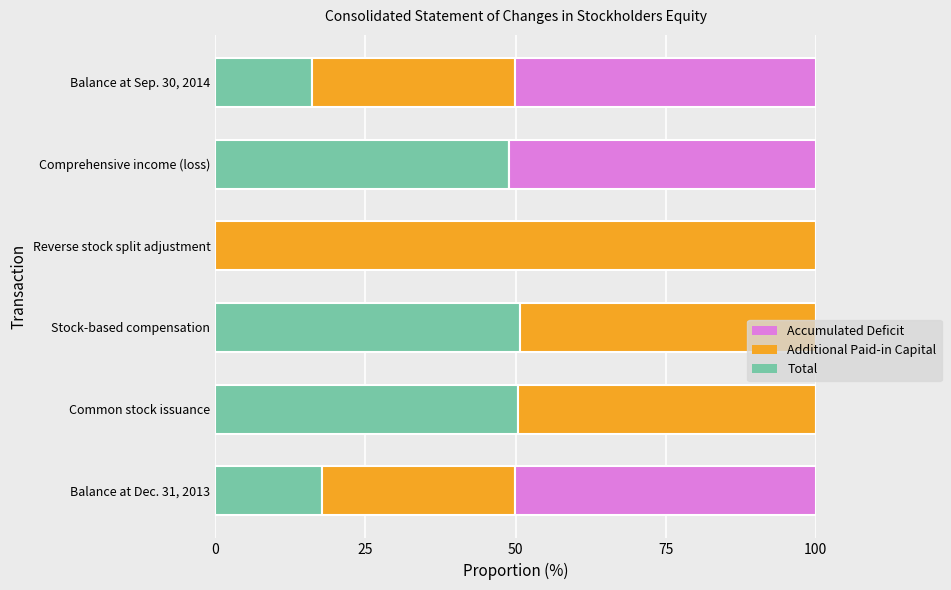

True or false: Total has a value of 50.8 at Stock-based compensation.

True